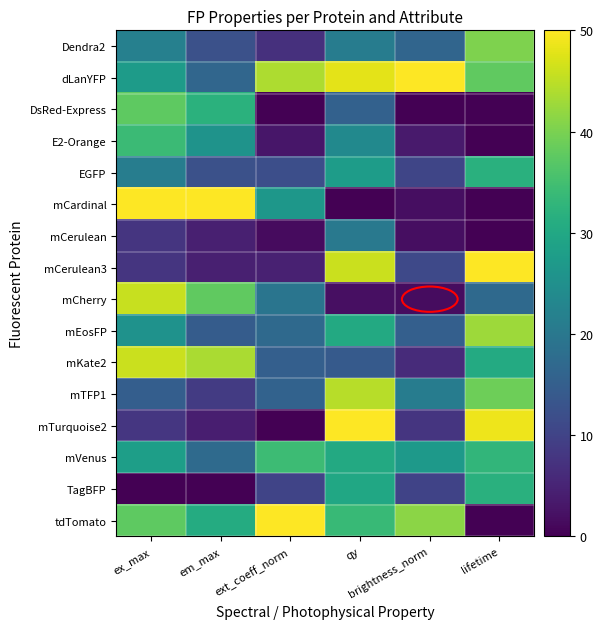

At which category is the sum across all series the highest?

qy